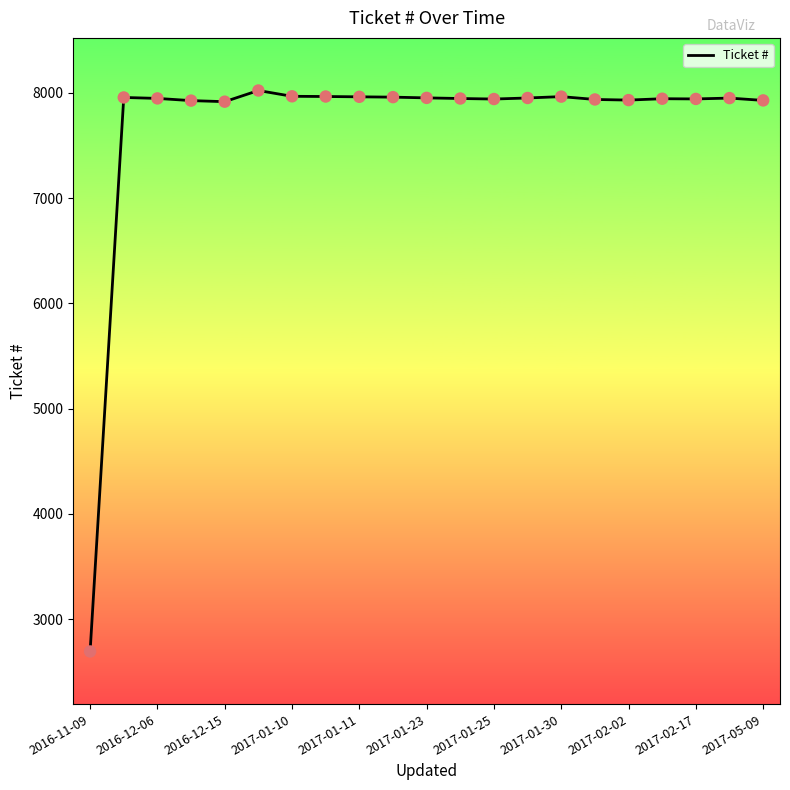

What is the minimum value shown in the chart?

2693